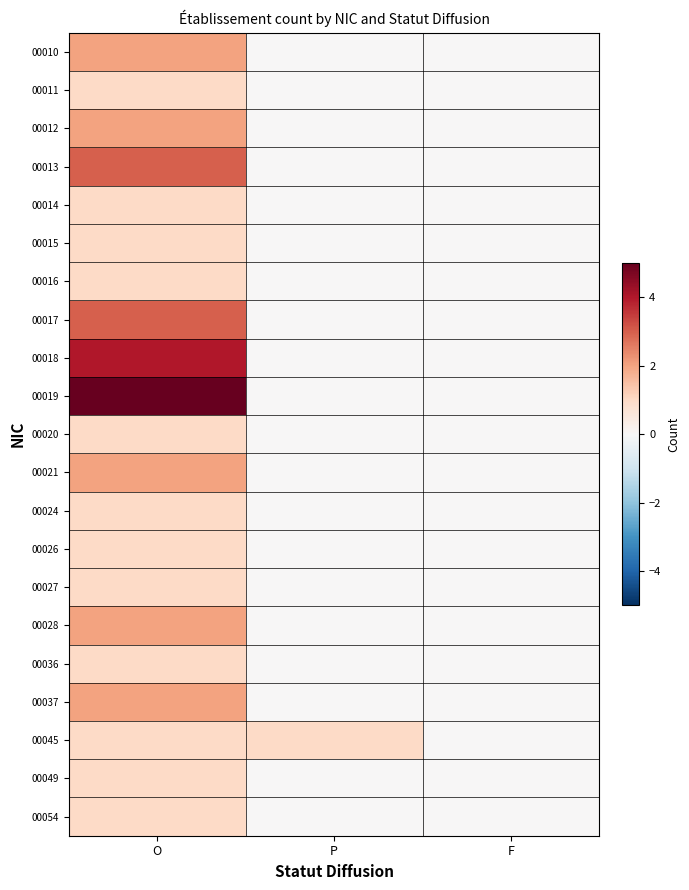

What is the total value across all series at O?

37